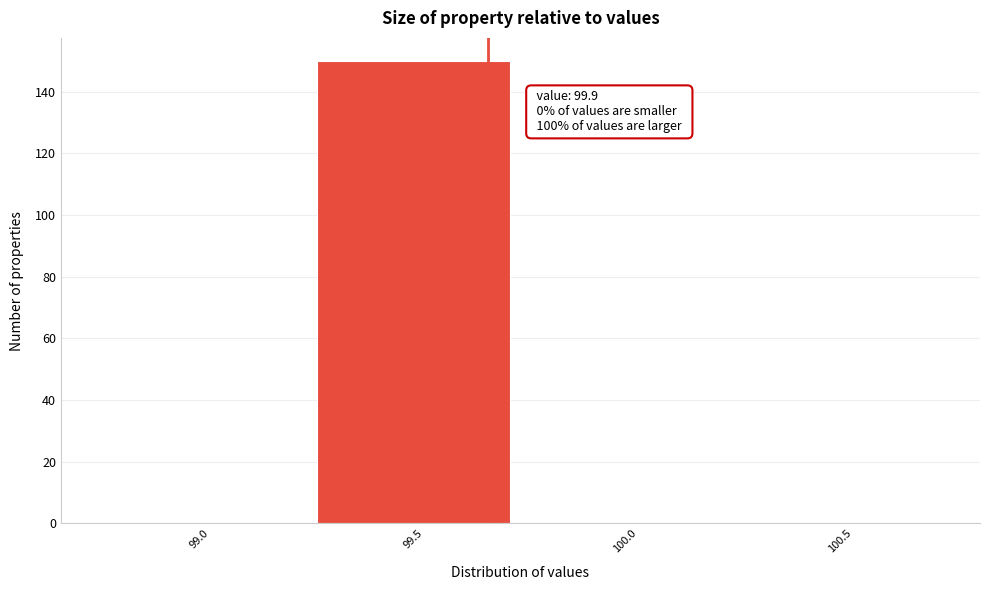

Reading left to right, list all the values displayed in this chart.

99.0=0	99.5=150	100.0=0	100.5=0